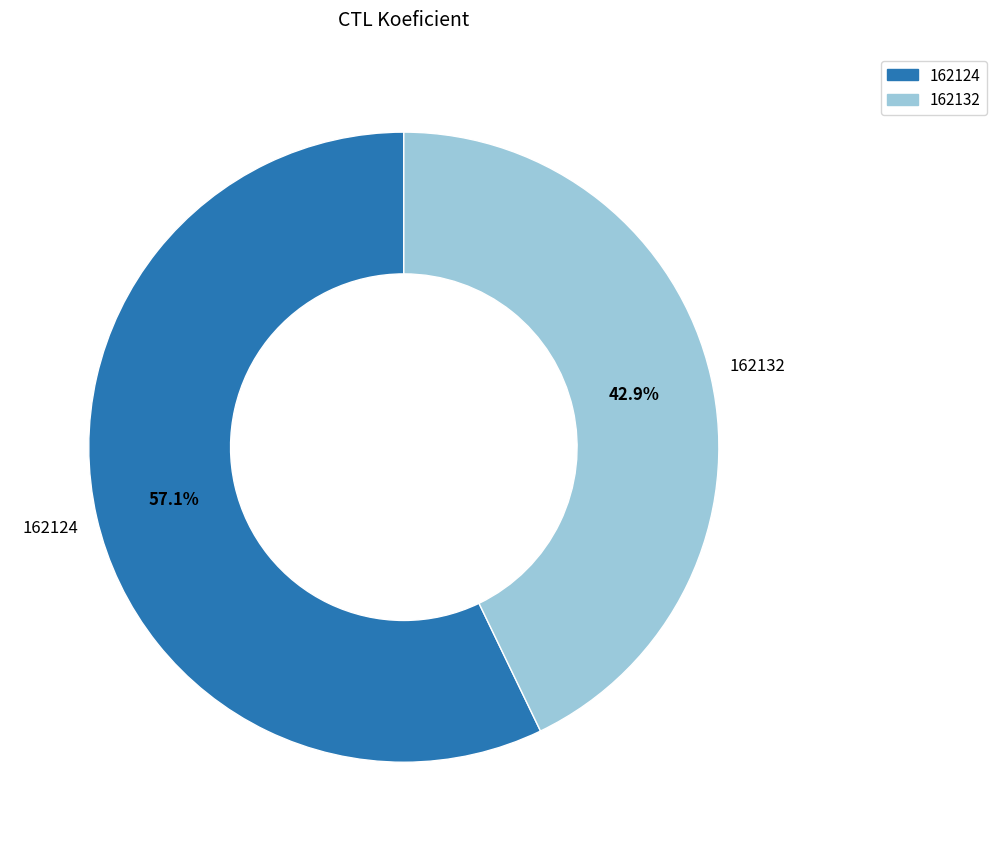

Which slice is the smallest?

162132